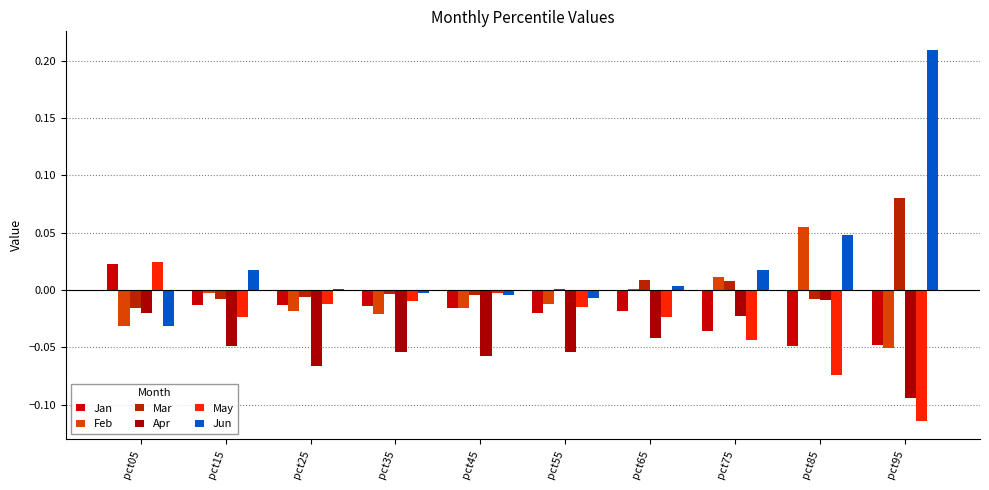

Reading left to right, list all the values displayed in this chart.

Jan: pct05=0.0	pct15=-0.0	pct25=-0.0	pct35=-0.0	pct45=-0.0	pct55=-0.0	pct65=-0.0	pct75=-0.0	pct85=-0.0	pct95=-0.0
Feb: pct05=-0.0	pct15=-0.0	pct25=-0.0	pct35=-0.0	pct45=-0.0	pct55=-0.0	pct65=0.0	pct75=0.0	pct85=0.1	pct95=-0.1
Mar: pct05=-0.0	pct15=-0.0	pct25=-0.0	pct35=-0.0	pct45=-0.0	pct55=0.0	pct65=0.0	pct75=0.0	pct85=-0.0	pct95=0.1
Apr: pct05=-0.0	pct15=-0.0	pct25=-0.1	pct35=-0.1	pct45=-0.1	pct55=-0.1	pct65=-0.0	pct75=-0.0	pct85=-0.0	pct95=-0.1
May: pct05=0.0	pct15=-0.0	pct25=-0.0	pct35=-0.0	pct45=-0.0	pct55=-0.0	pct65=-0.0	pct75=-0.0	pct85=-0.1	pct95=-0.1
Jun: pct05=-0.0	pct15=0.0	pct25=0.0	pct35=-0.0	pct45=-0.0	pct55=-0.0	pct65=0.0	pct75=0.0	pct85=0.0	pct95=0.2